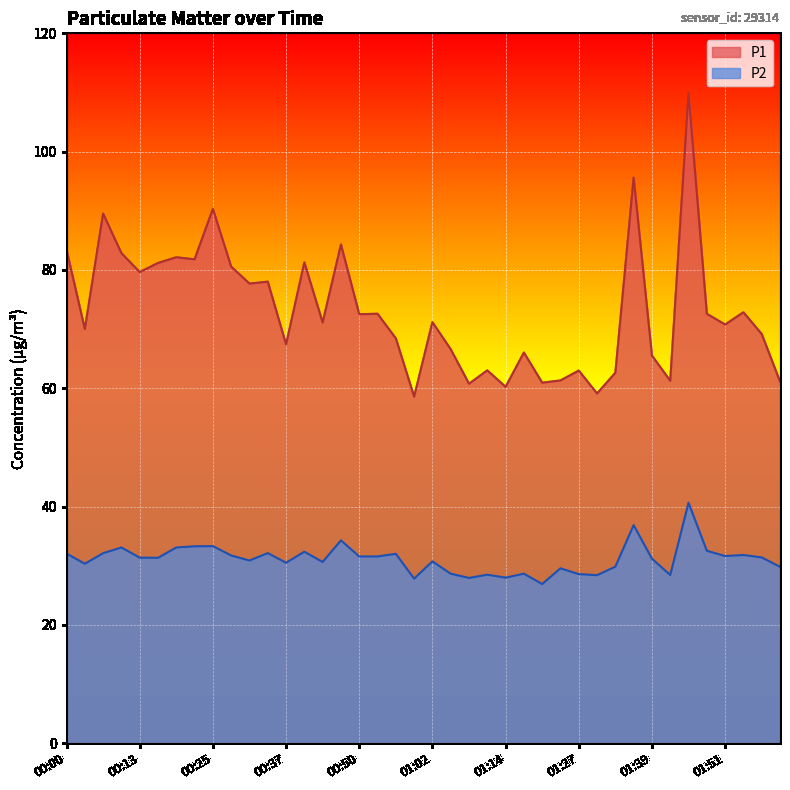

How many interior local peaks does the P1 series have?

14